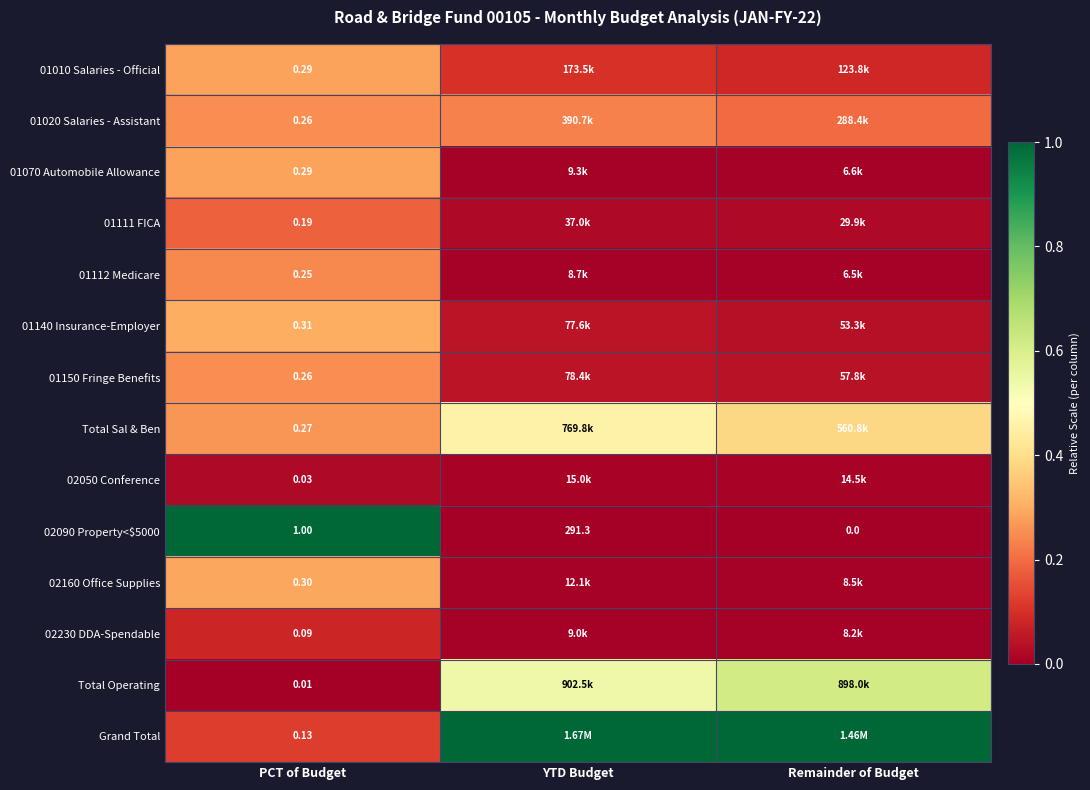

Count the number of categories in the chart.

3